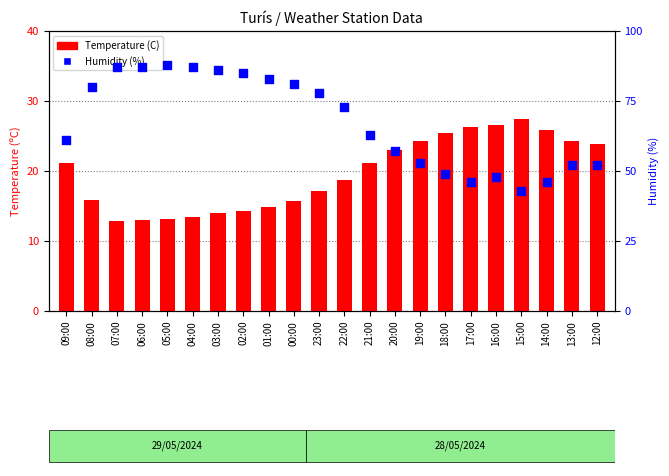

What is the total value across all series at 02:00?

99.3